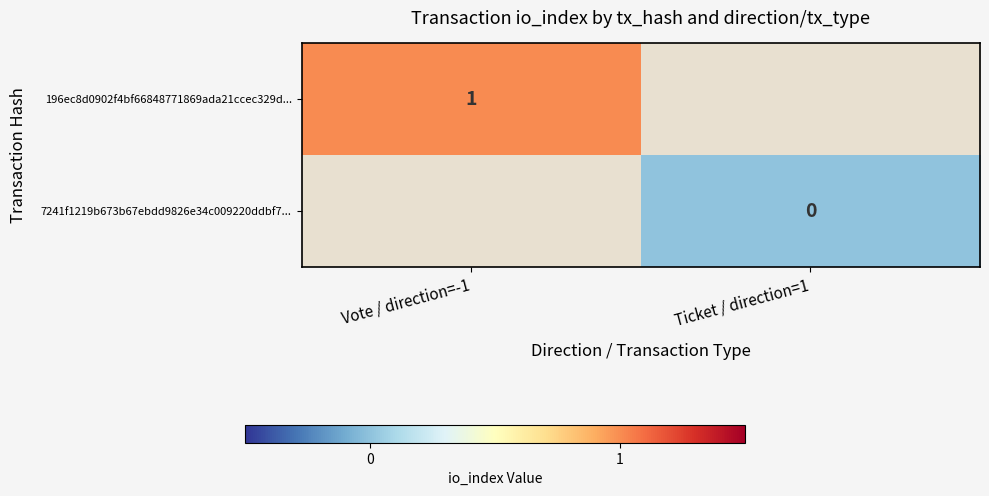

The 196ec8d0902f4bf66848771869ada21ccec329d... series shows 2 at Vote / direction=-1. True or false?

False